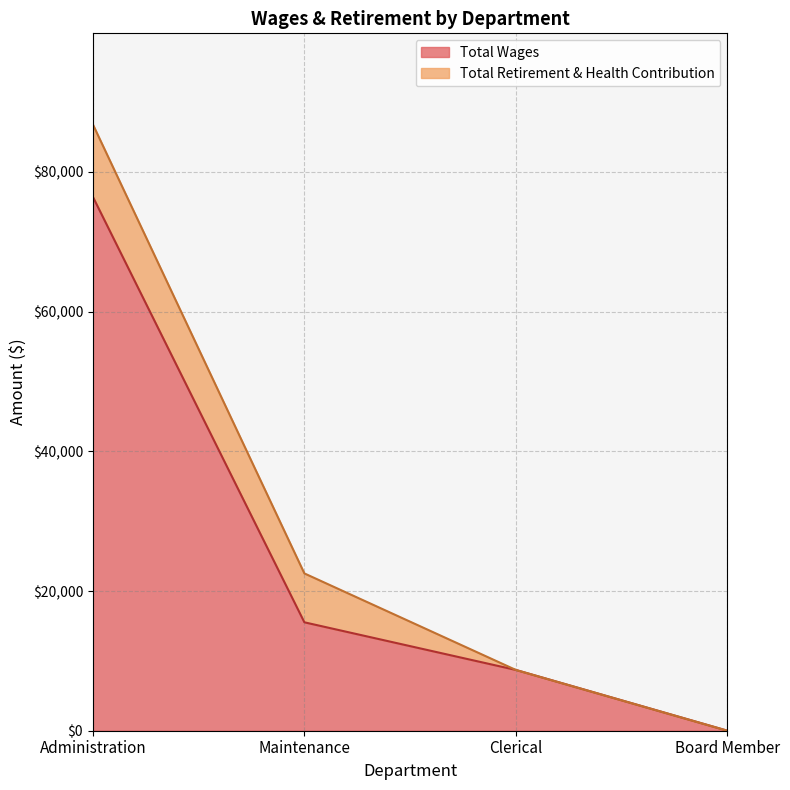

What is the difference between the maximum and second lowest values?

67754